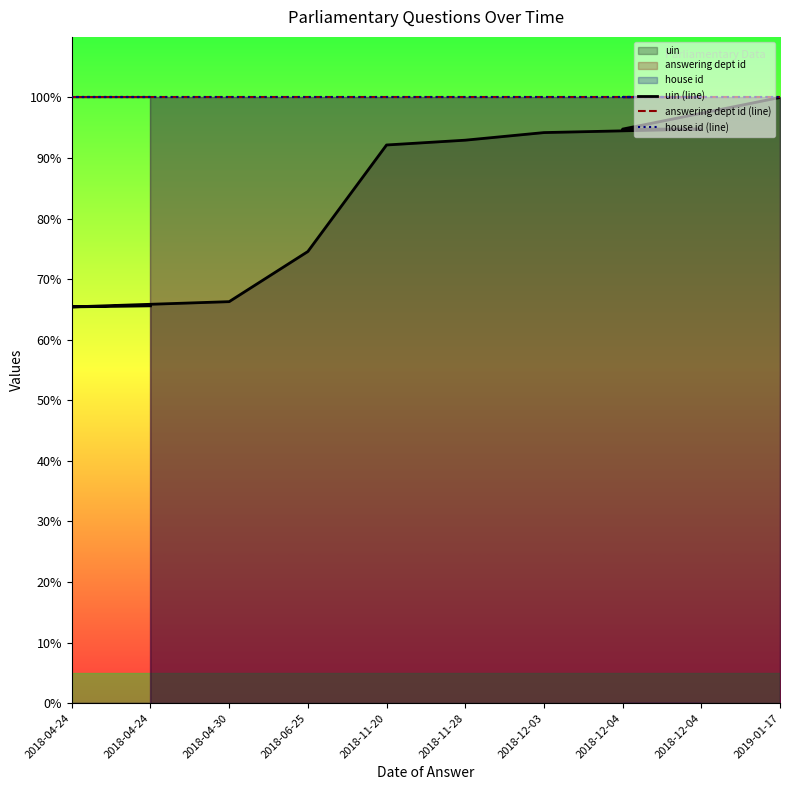

Which has a higher value, 2018-04-30 or 2018-04-24?

2018-04-30